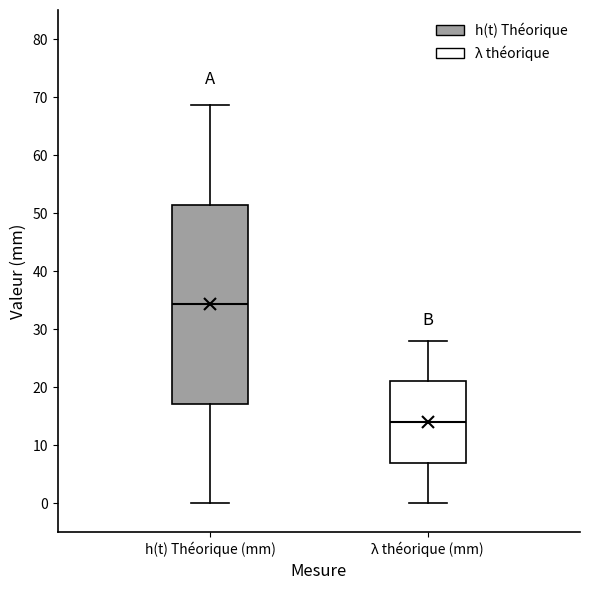

Which box is the tallest, from its lower edge to its upper edge?

h(t) Théorique (mm)